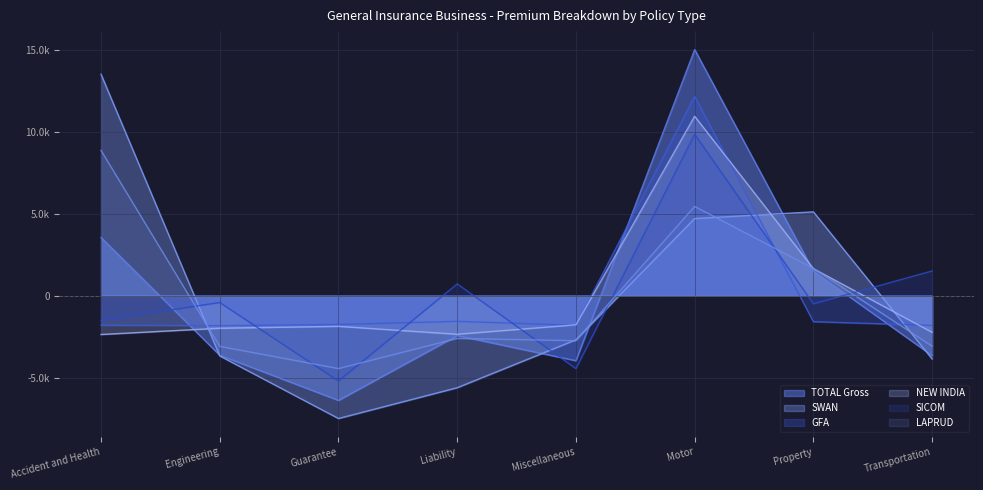

The value of SWAN at Liability is -8596.5. True or false?

False